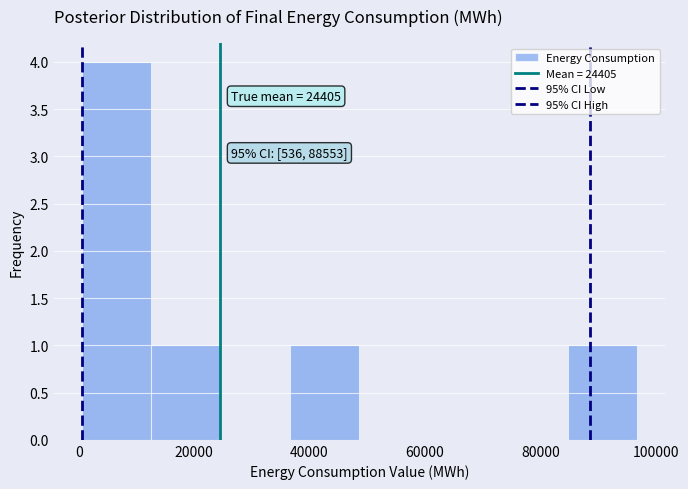

Over which range of the x-axis is the bar tallest?

0 to 12000